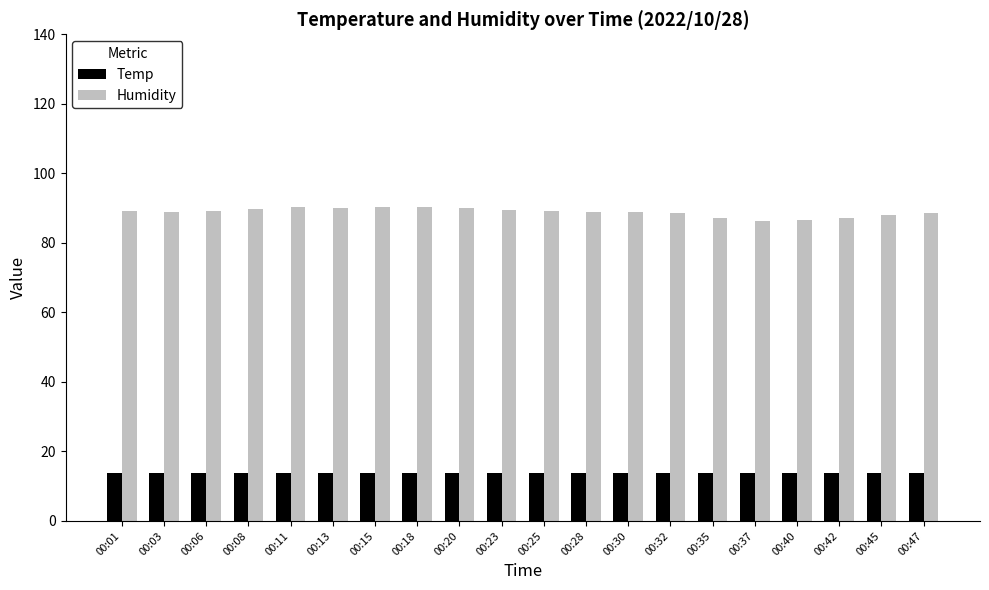

Is the value of Temp at 00:01 greater than the value of Humidity at 00:45?

No